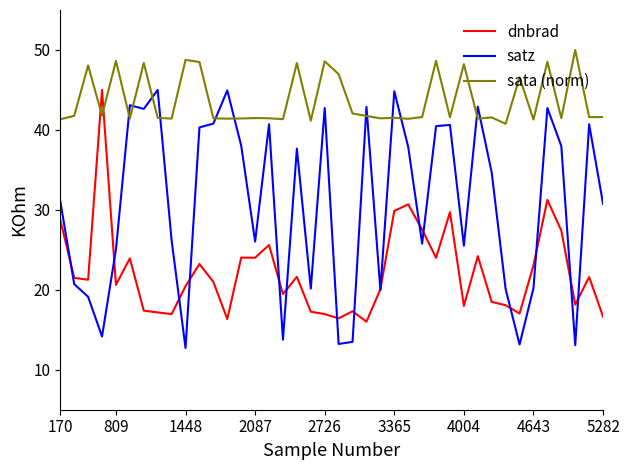

Does the chart display data point markers on the line(s)?

No